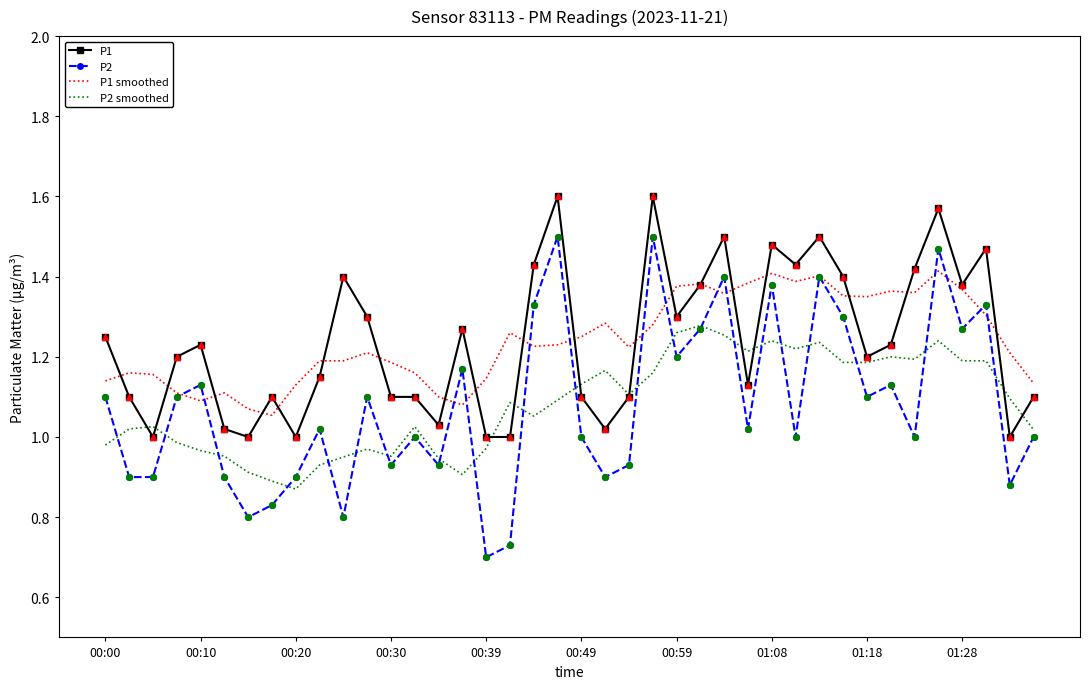

At how many categories does at least one series exceed 1?

40